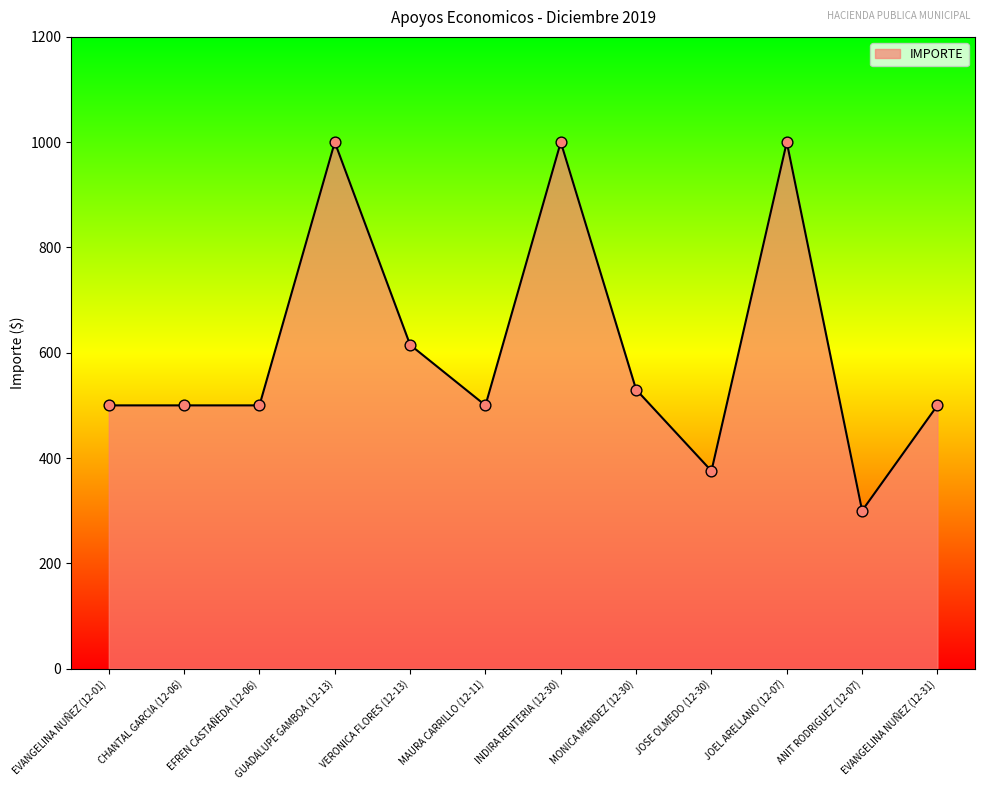

What is the change in value from EFREN CASTAÑEDA (12-06) to GUADALUPE GAMBOA (12-13)?

+500.0